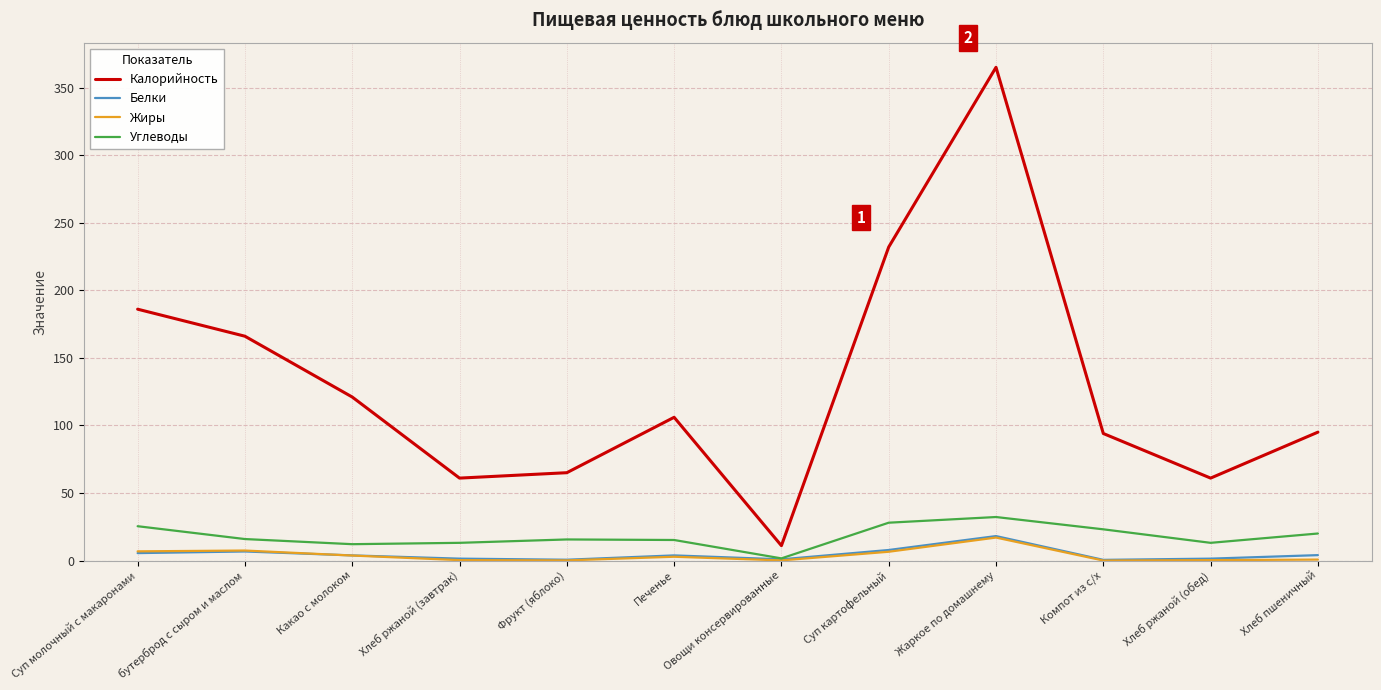

True or false: Калорийность and Белки intersect in this chart.

False